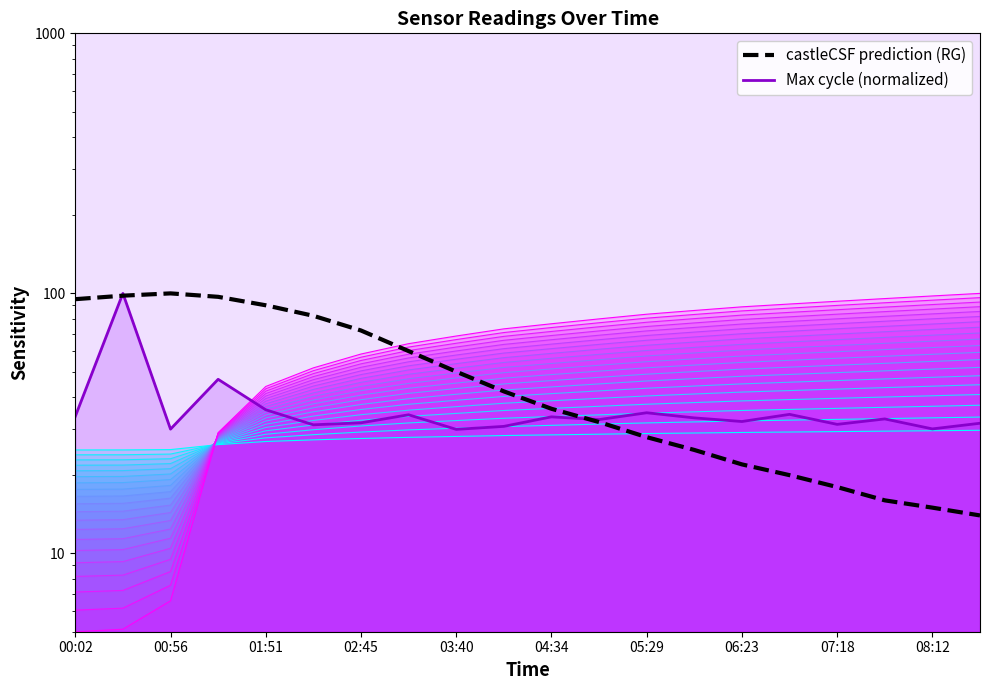

True or false: castleCSF prediction (RG) has more than 0 interior local peaks.

True